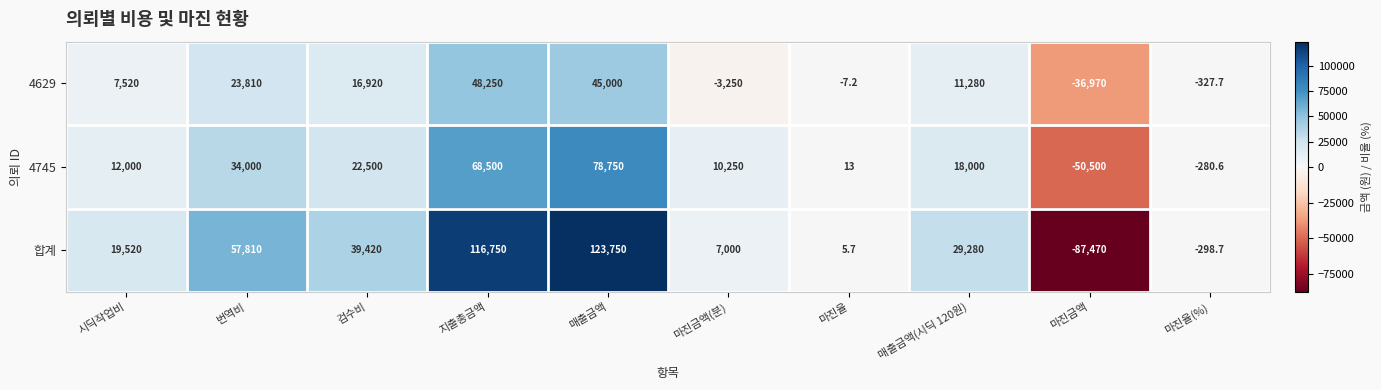

At which category is the sum across all series the highest?

매출금액